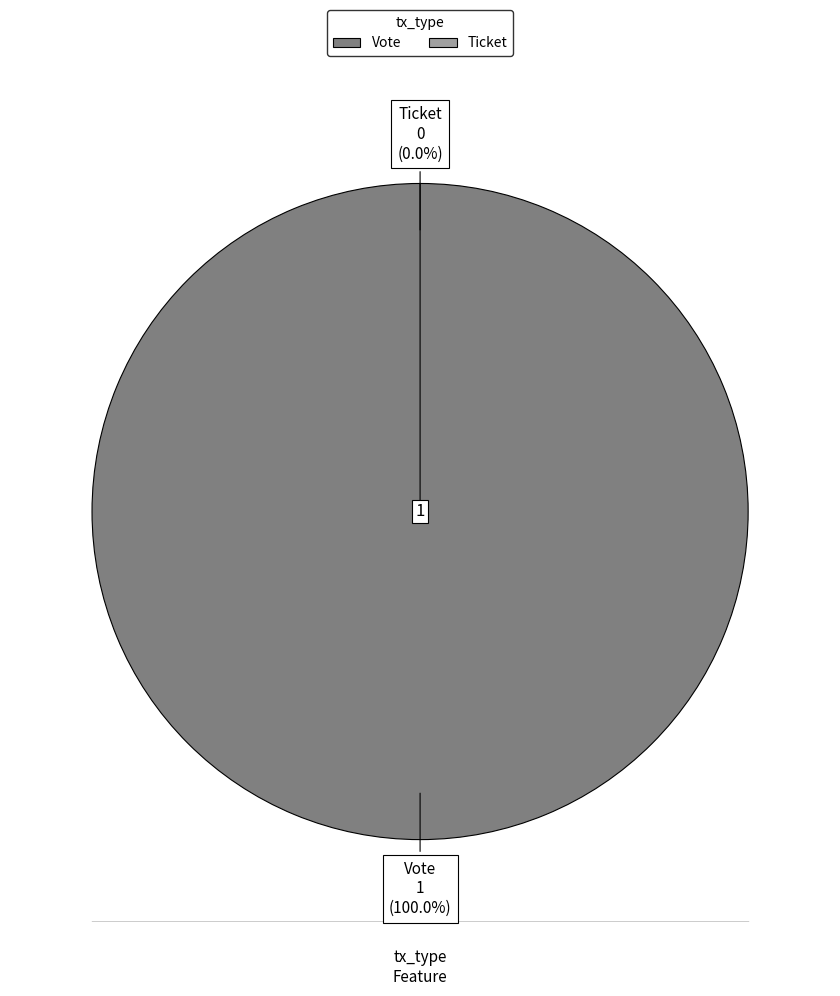

Which category accounts for the majority?

Vote